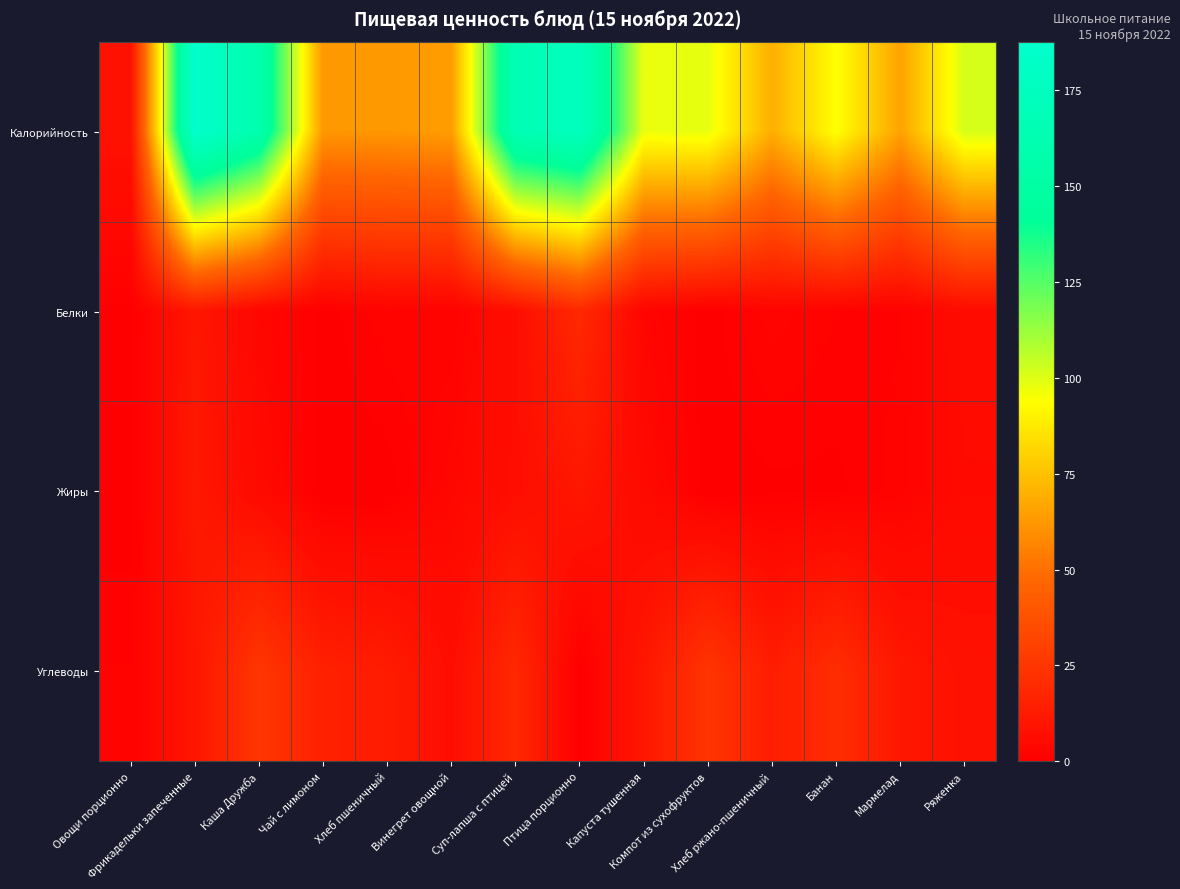

Between Чай с лимоном and Банан, which series saw the biggest shift?

Калорийность